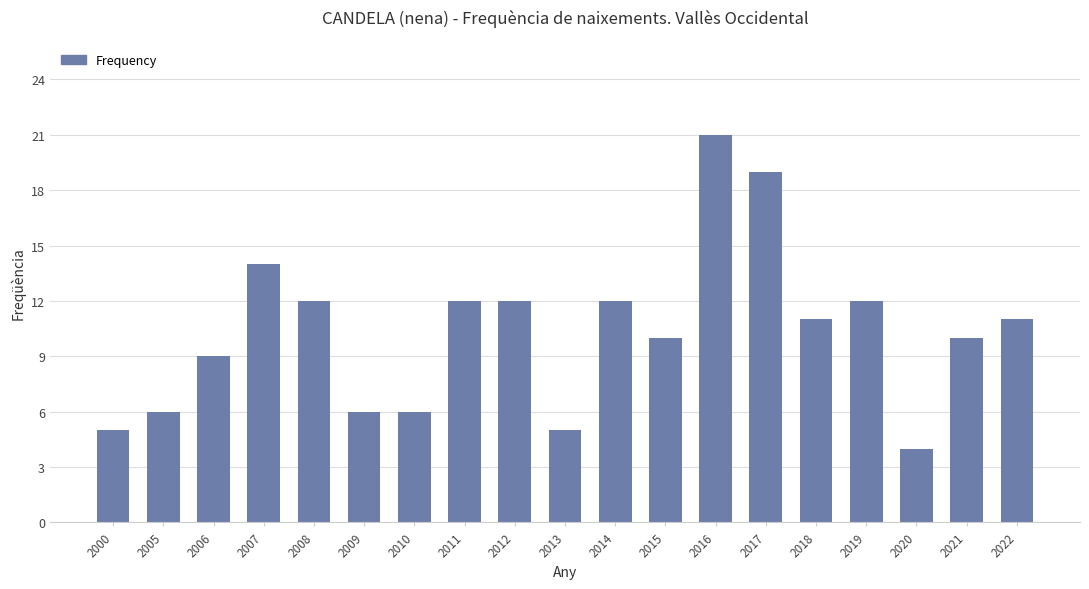

How many bars are there in total?

19